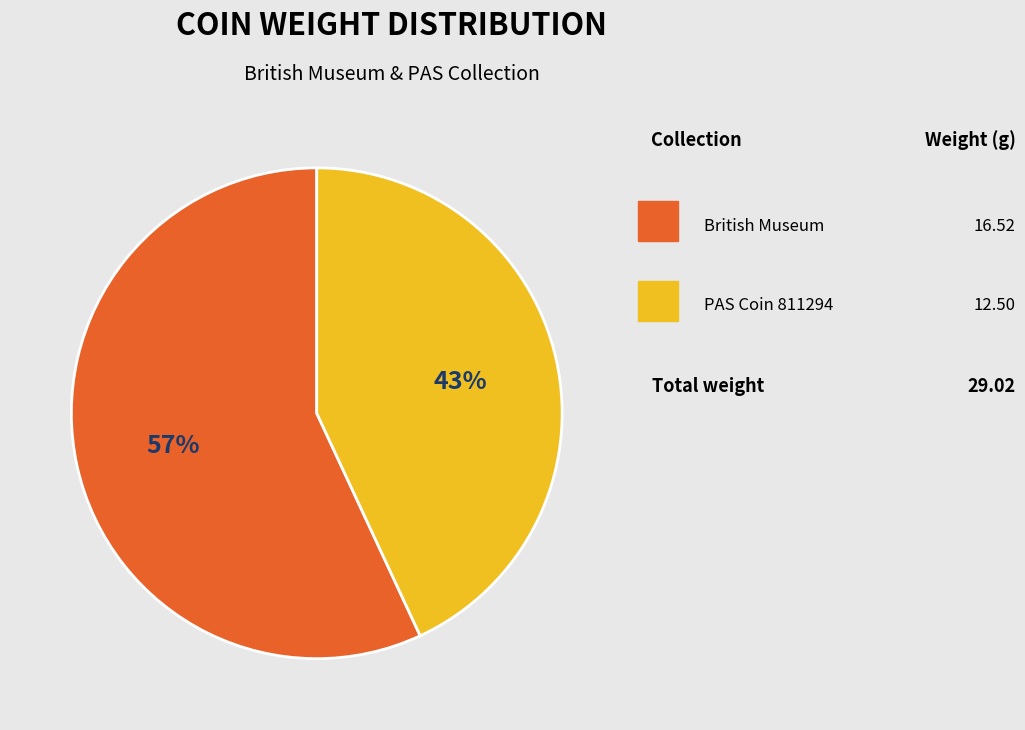

To the nearest percent, what is the average slice percentage?

50%